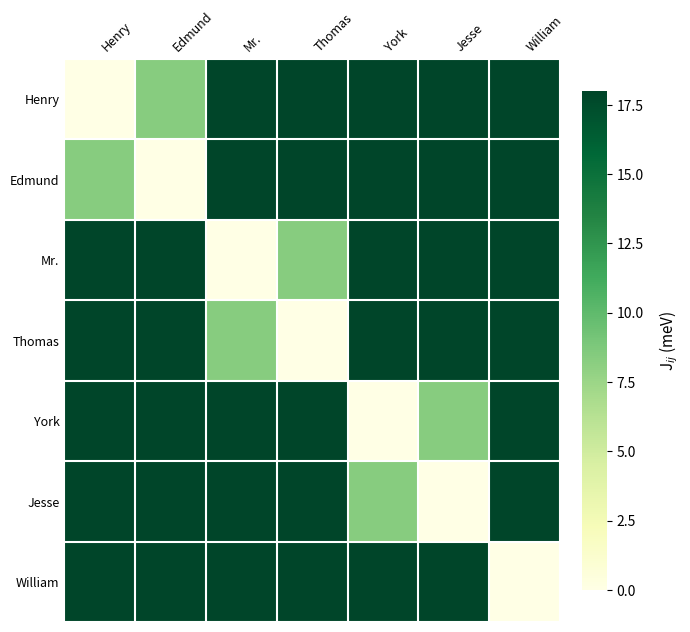

At which category is the sum across all series the highest?

William